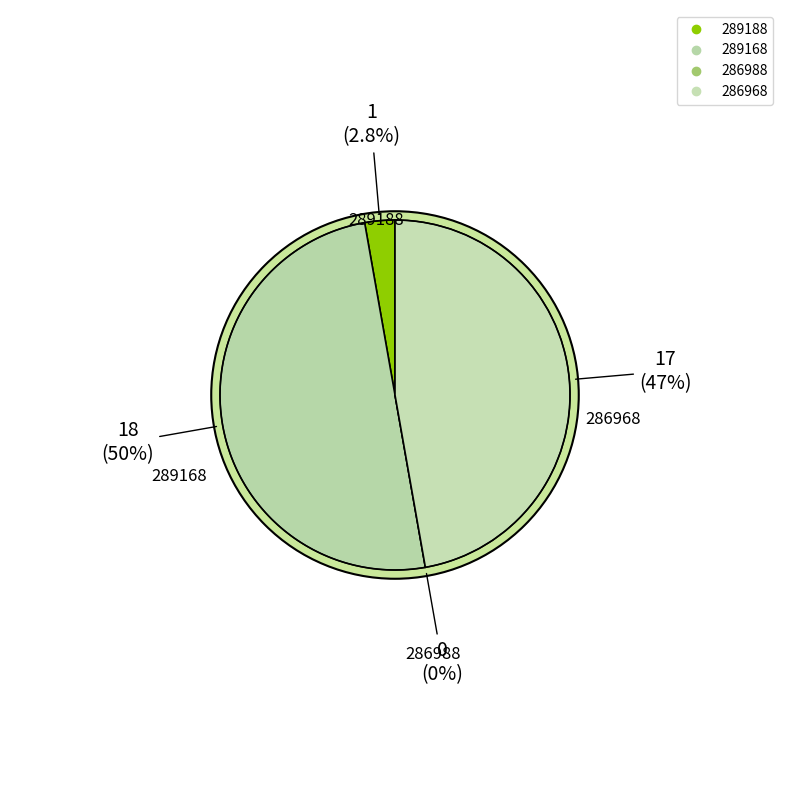

Count the number of slices in the pie.

4